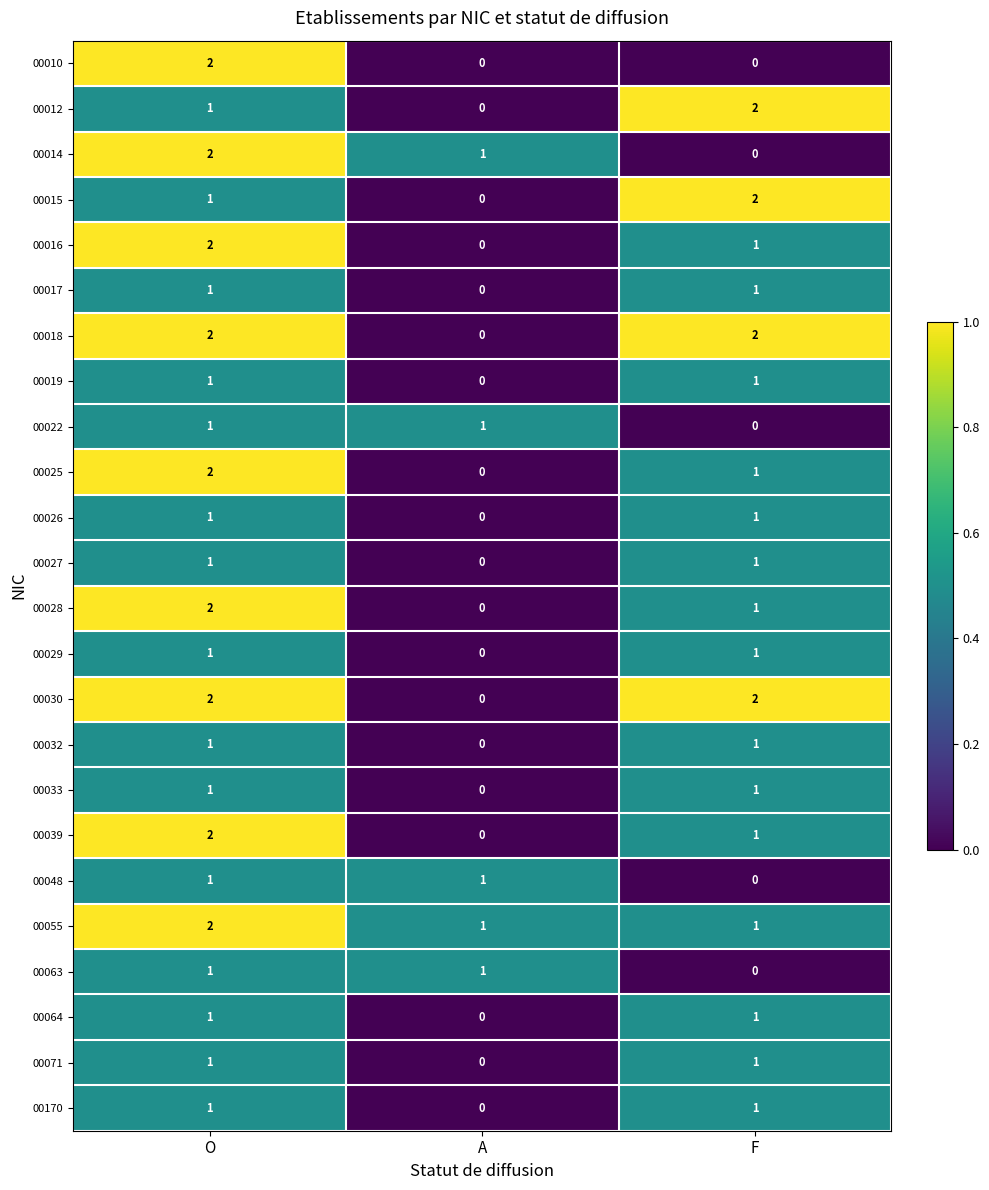

What is the sum of all 00028 values?

3